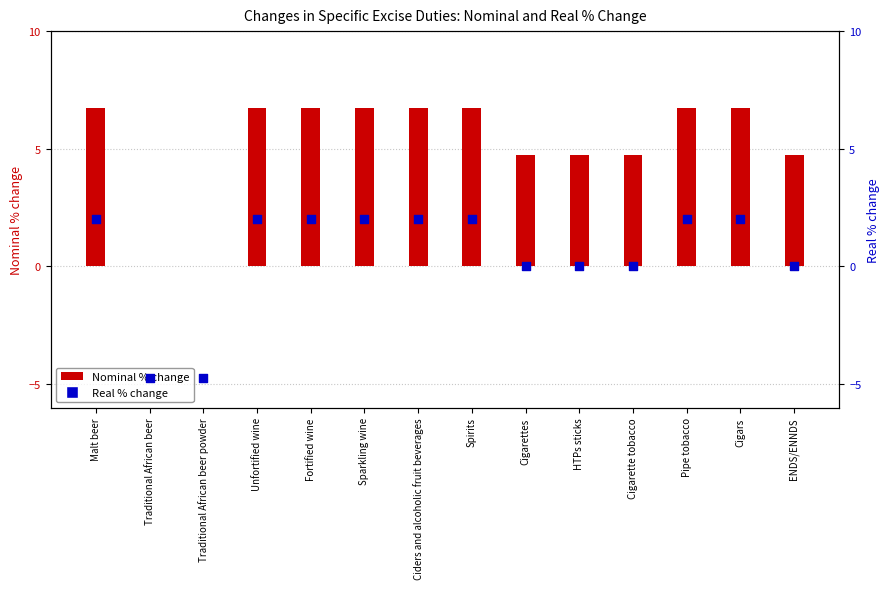

Is the value of Real % change at Cigarette tobacco greater than the value of Nominal % change at Cigars?

No